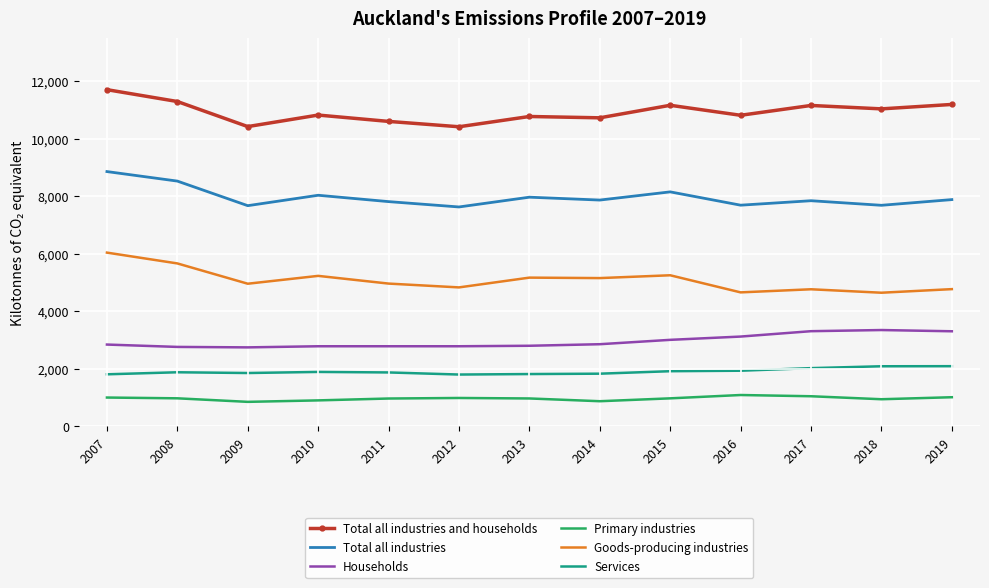

True or false: Services and Households intersect in this chart.

False